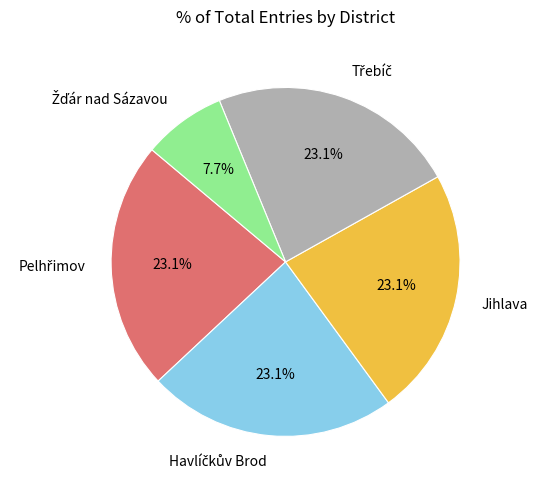

Is Jihlava the majority of the pie?

No